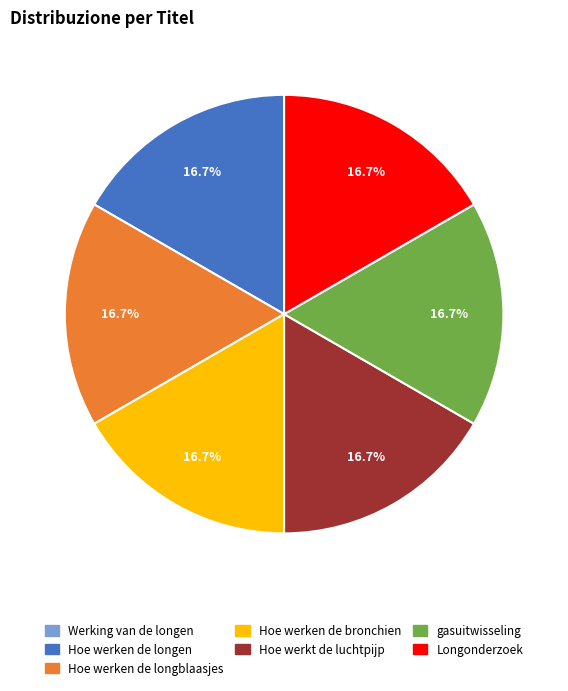

To the nearest percent, what is the difference between the largest and smallest slice percentages?

17%